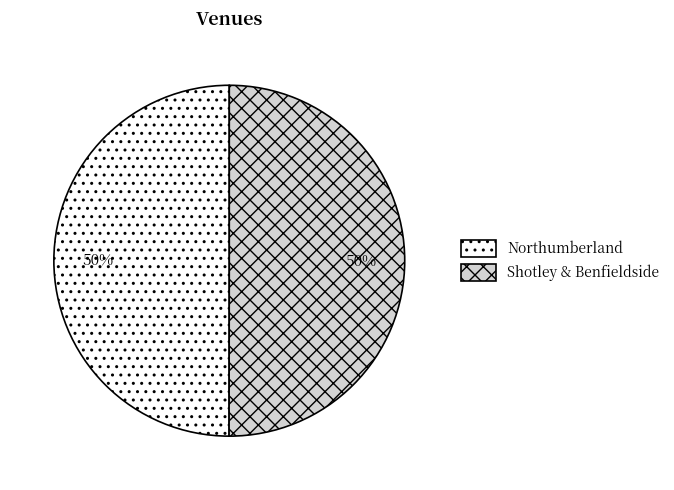

Combined, what portion of the pie is Northumberland and Shotley & Benfieldside?

100.0%